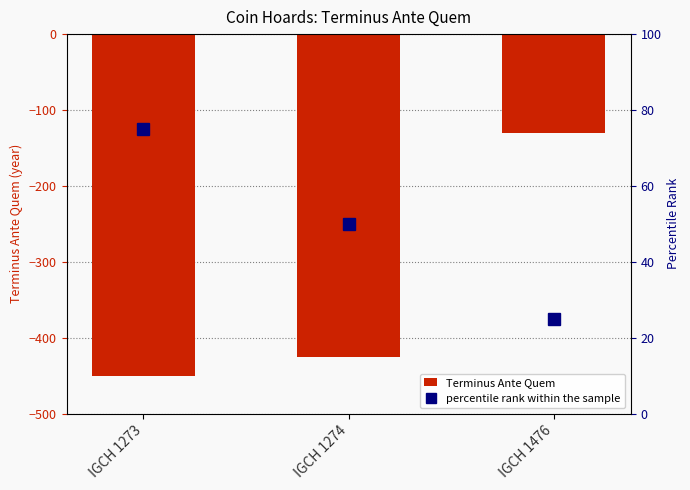

Is it true that Terminus Ante Quem equals -698 at IGCH 1273?

False